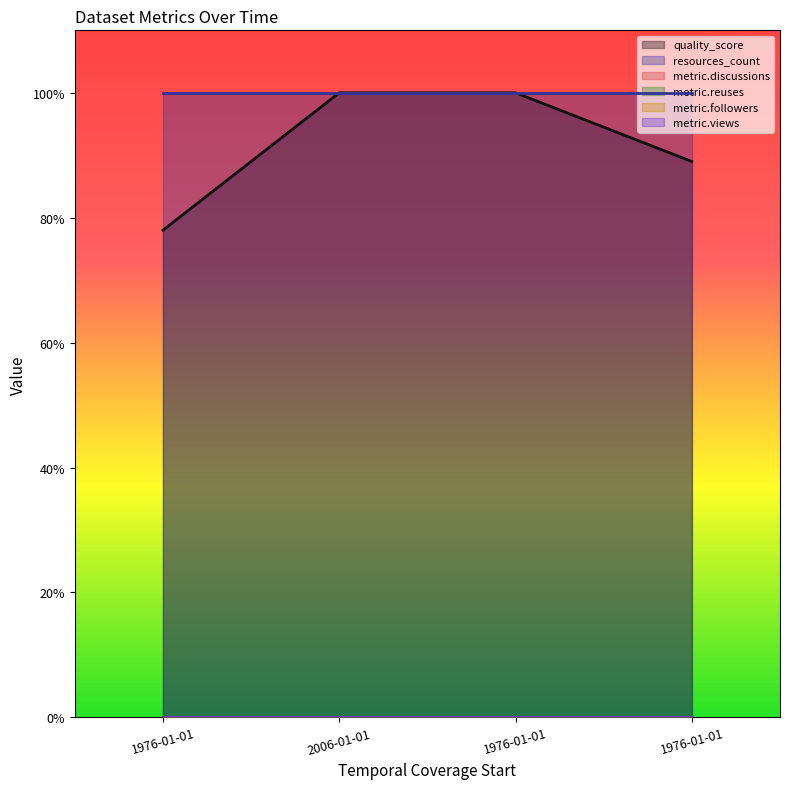

At how many categories does at least one series exceed 0?

4